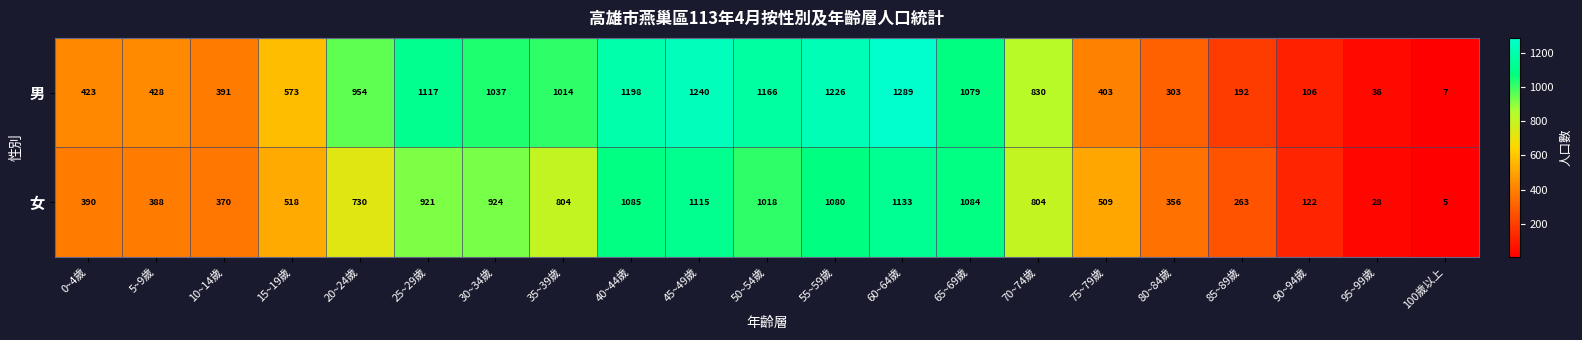

Which series changed the most between 50~54歲 and 55~59歲?

女